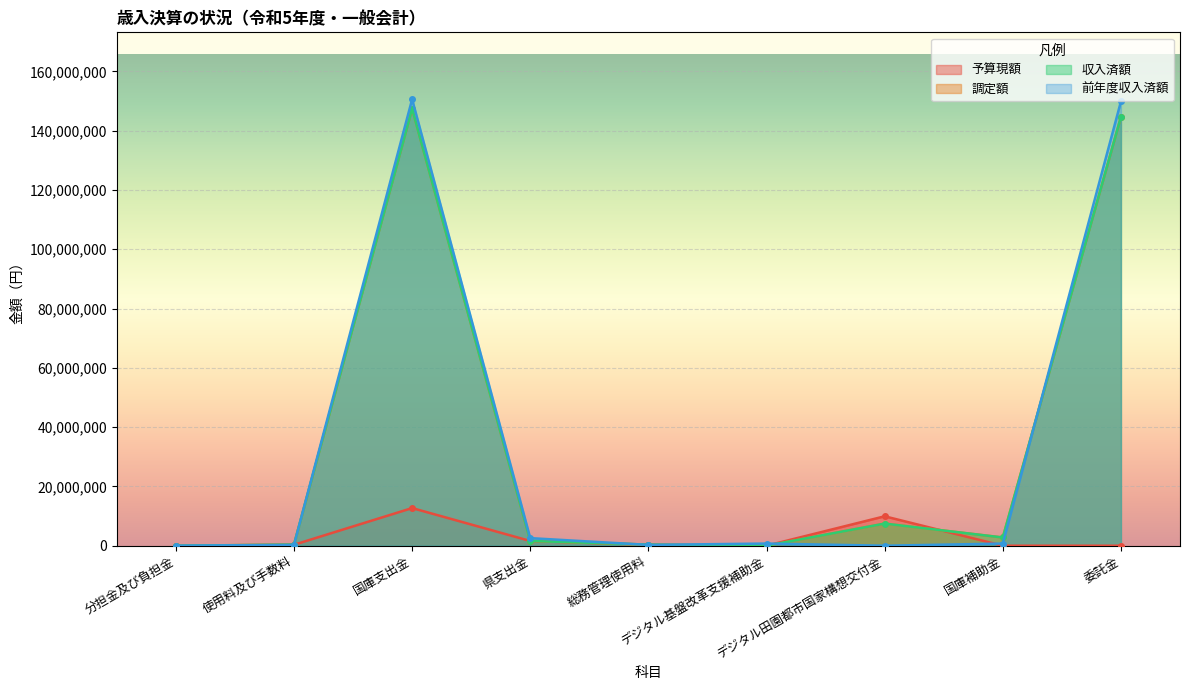

Which series has the largest range (max minus min)?

前年度収入済額